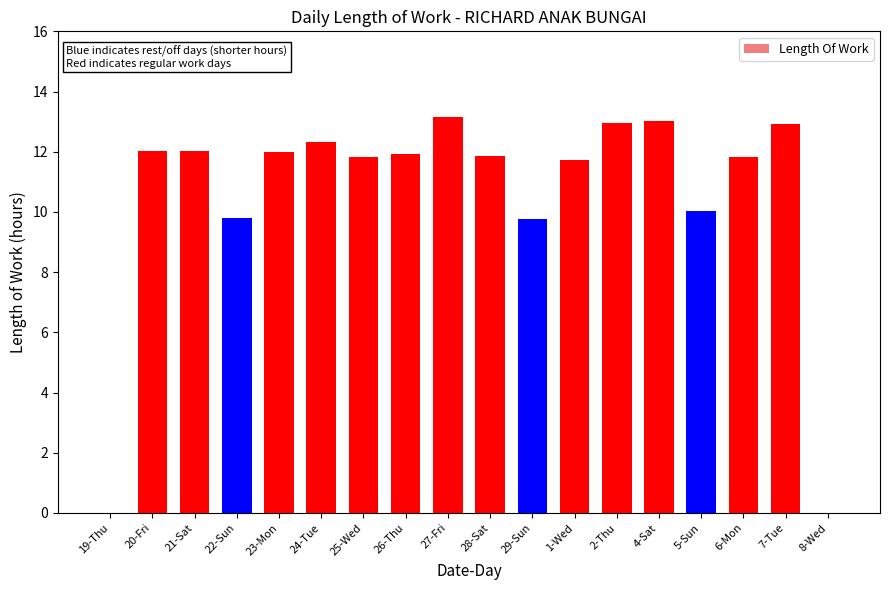

What is the greatest value displayed?

13.1